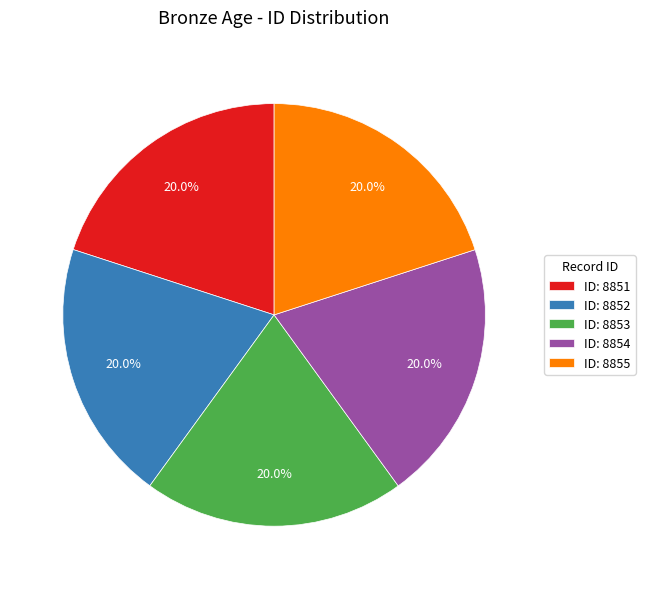

Count the number of slices in the pie.

5